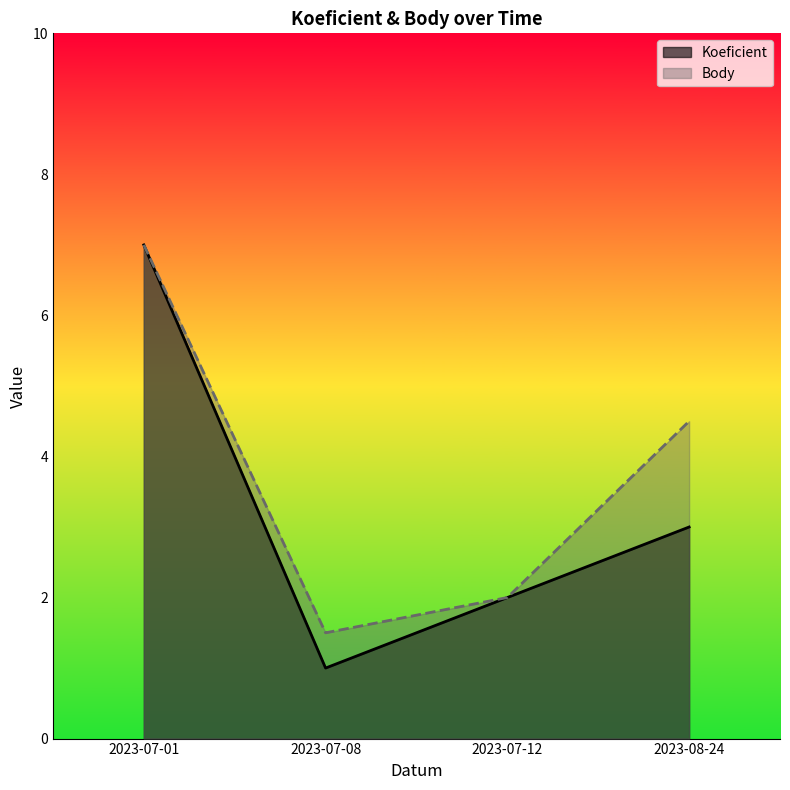

True or false: Koeficient and Body cross at least once.

False